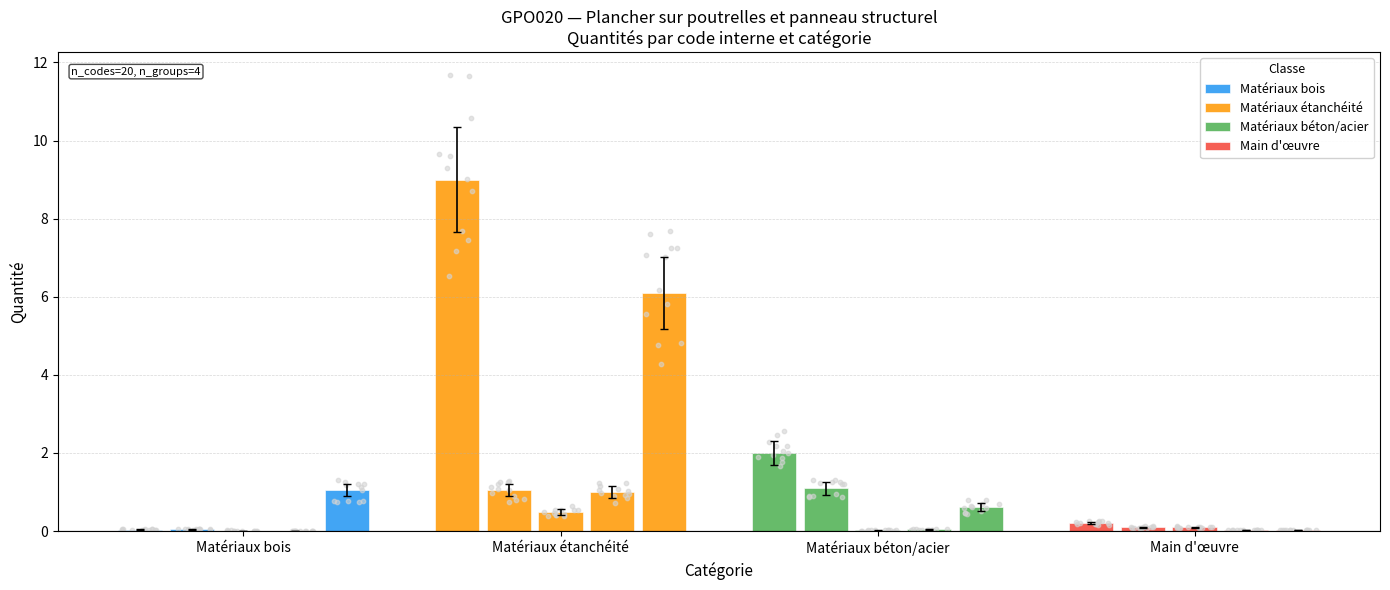

What are all the series names shown in the legend?

Matériaux bois, Matériaux étanchéité, Matériaux béton/acier, Main d'œuvre